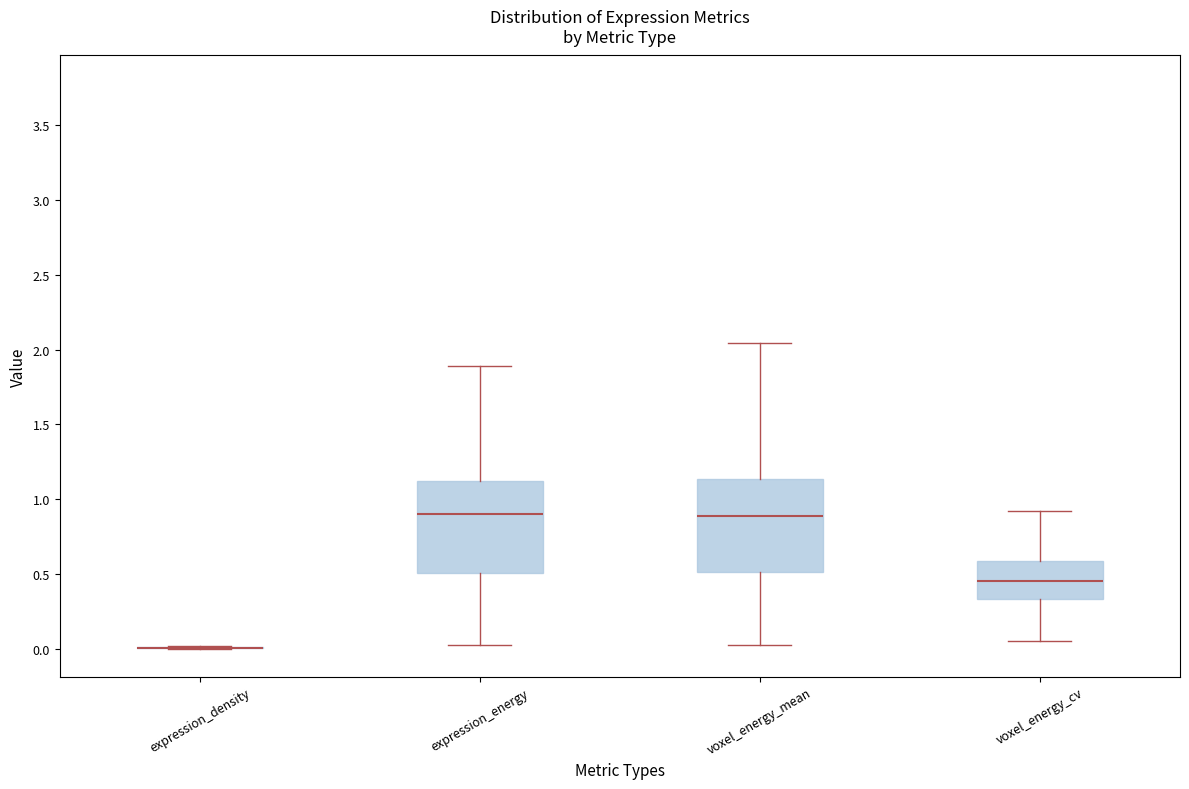

Reading left to right, read every box against the y-axis: the position of its median line, the range the box covers, and the ends of its whiskers. The values are not printed on the chart, so give them approximately, as read against the axis.

expression_density: box collapsed to a line at 0.00, whiskers 0.00 to 0.00
expression_energy: median 0.90, box 0.50 to 1.10, whiskers 0.05 to 1.90
voxel_energy_mean: median 0.90, box 0.50 to 1.15, whiskers 0.05 to 2.05
voxel_energy_cv: median 0.45, box 0.35 to 0.60, whiskers 0.05 to 0.90